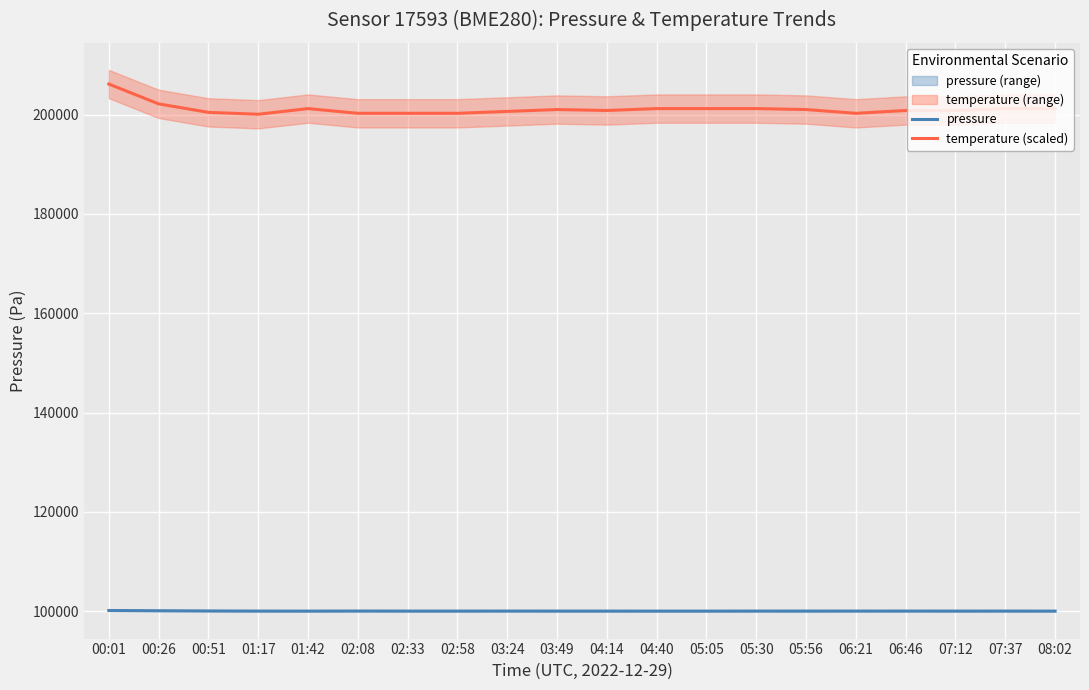

Which series has the widest spread of values?

temperature (scaled)